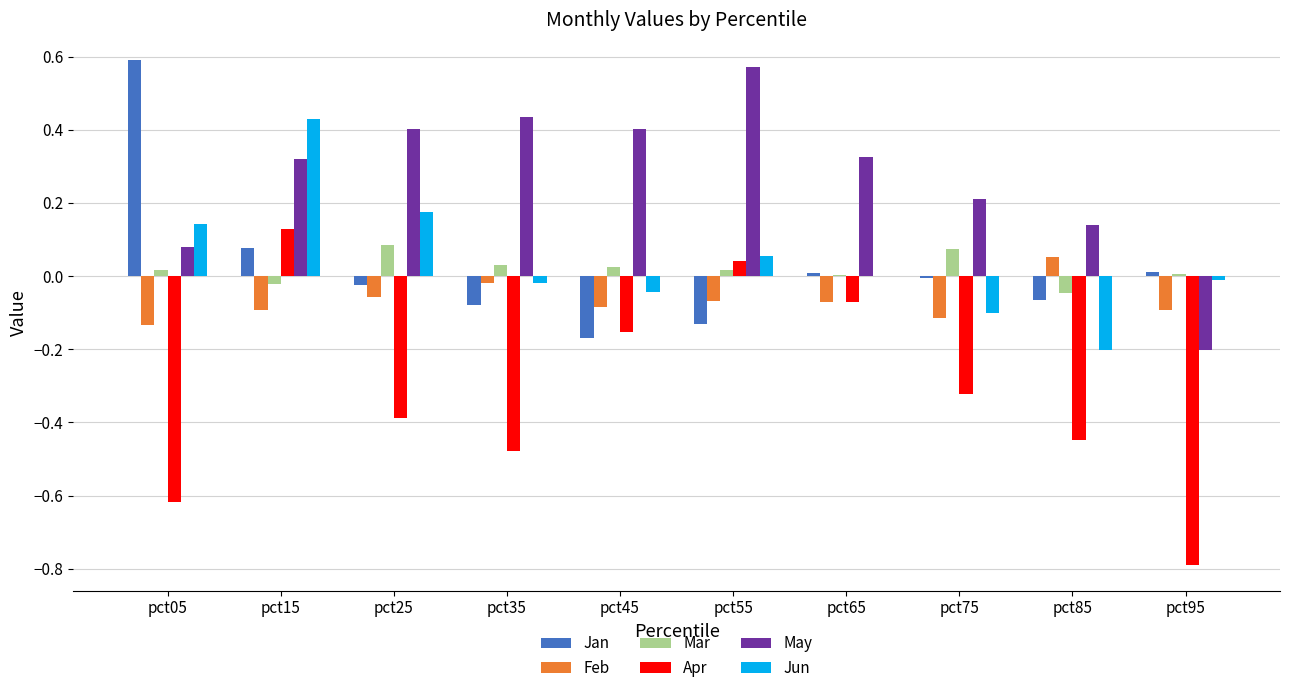

Between pct25 and pct75, which series saw the biggest shift?

Jun